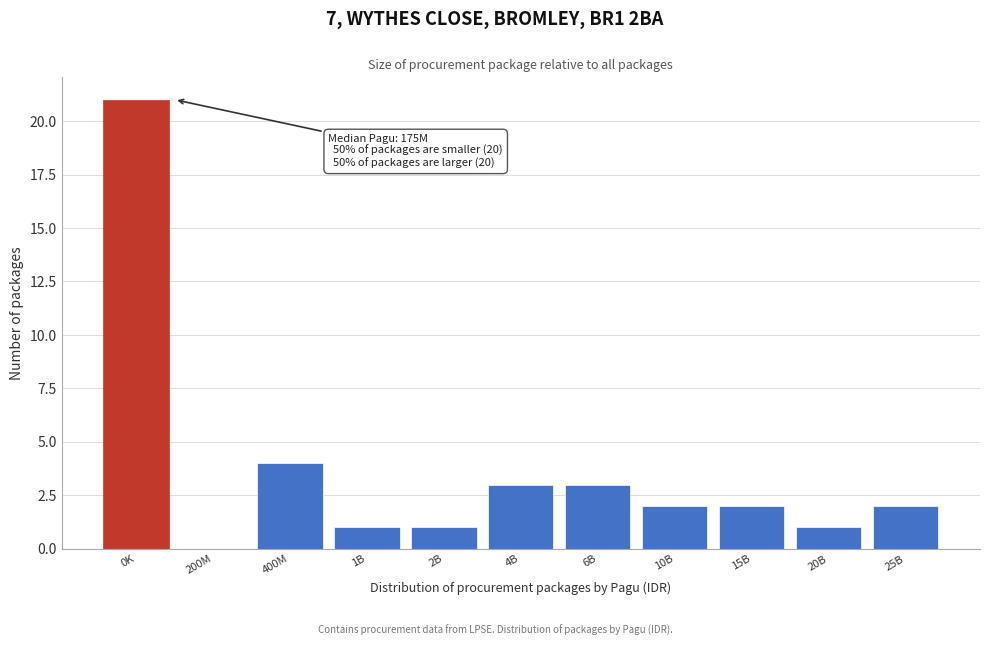

Reading right to left, extract all data points from this chart.

25B=2	20B=1	15B=2	10B=2	6B=3	4B=3	2B=1	1B=1	400M=4	200M=0	0K=21